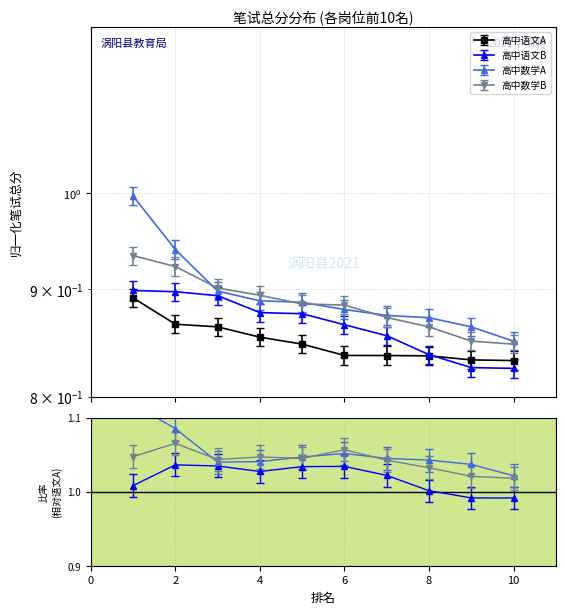

What are all the series names shown in the legend?

高中语文A, 高中语文B, 高中数学A, 高中数学B